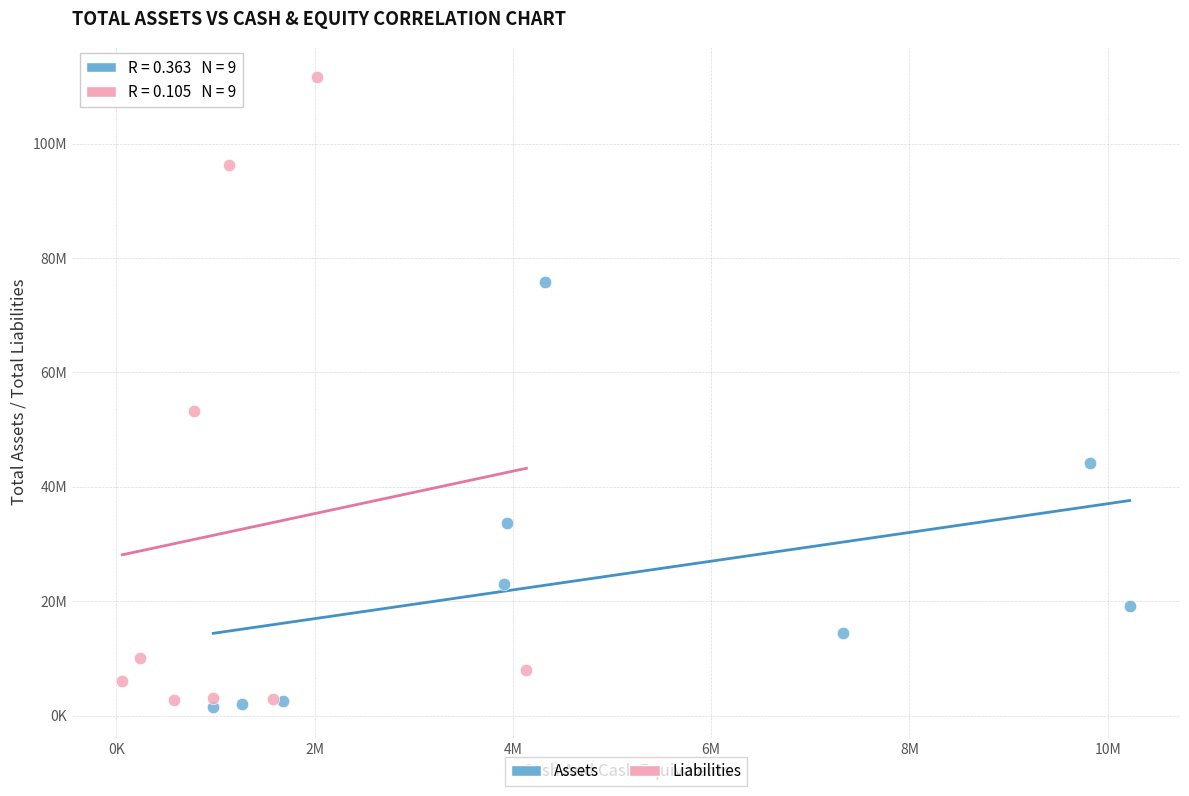

Which series contains the lowest Y value?

Assets